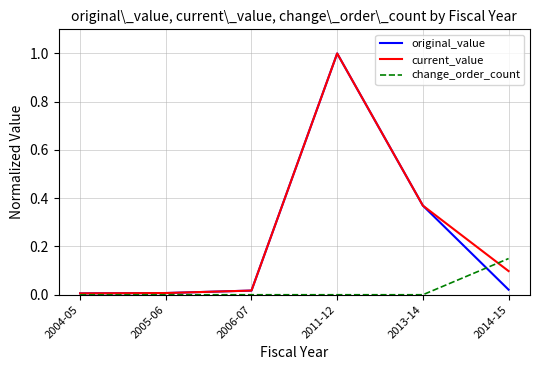

At which label does current_value reach its peak?

2011-12